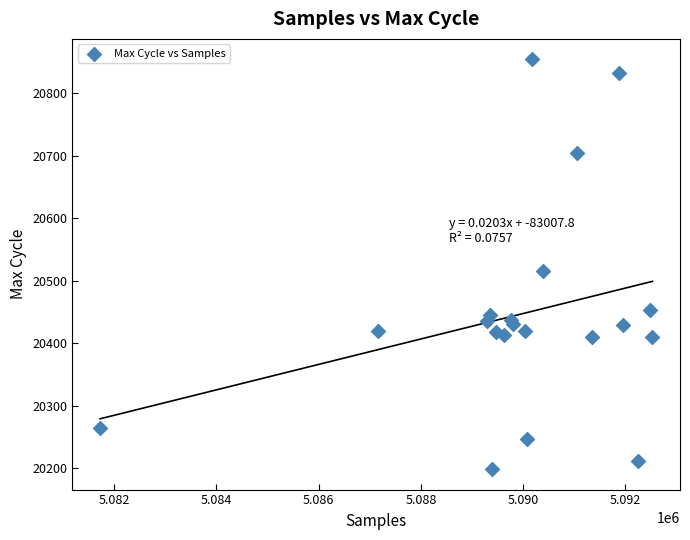

What Y value in the scatter plot is closest to 20526?

20515